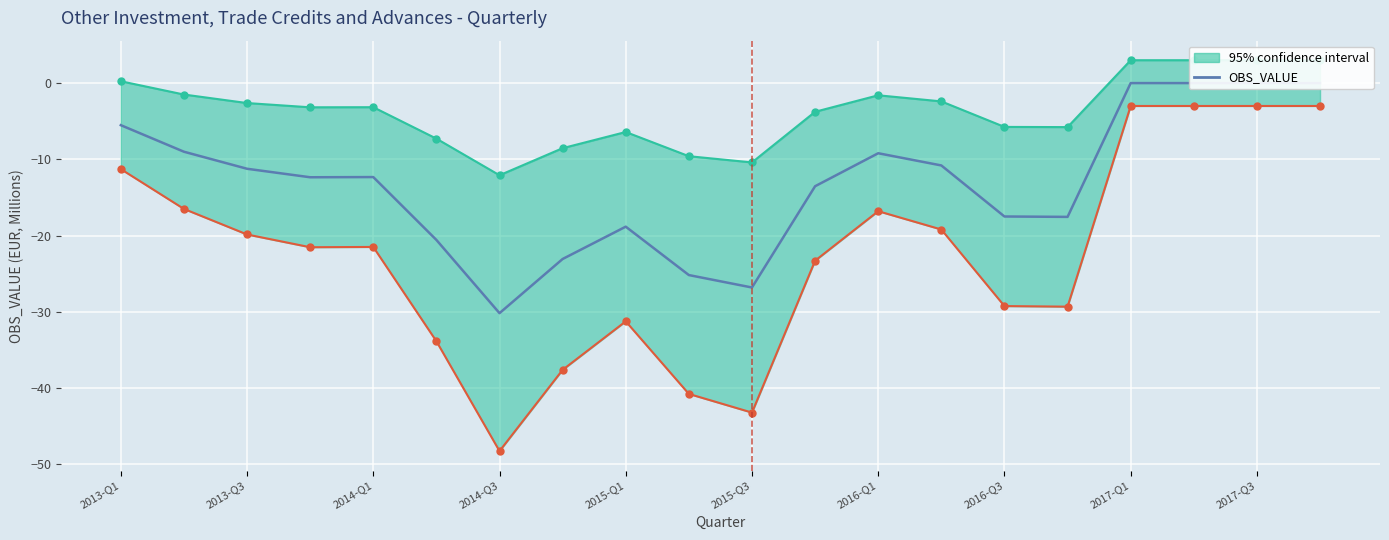

At which category does the chart reach its peak across all series?

2017-Q1